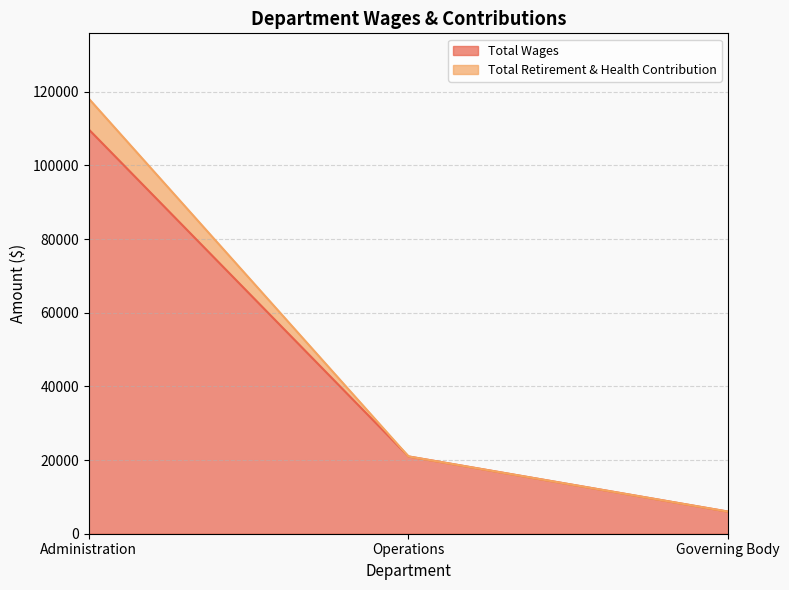

What is the difference between the maximum and minimum values in the Total Retirement & Health Contribution series?

112161